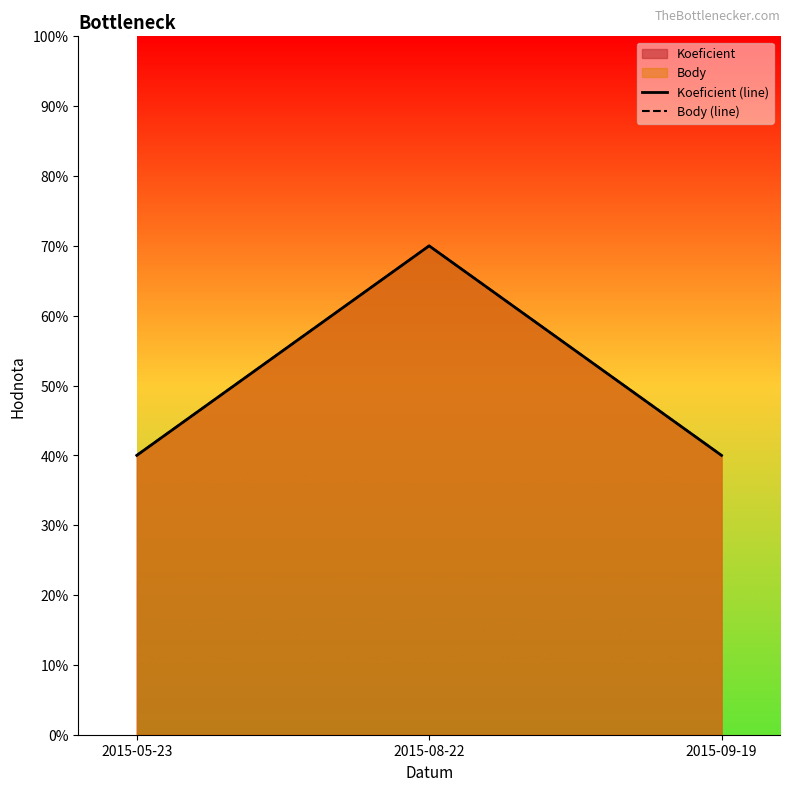

True or false: Body (line) has a value of 10 at 2015-08-22.

False